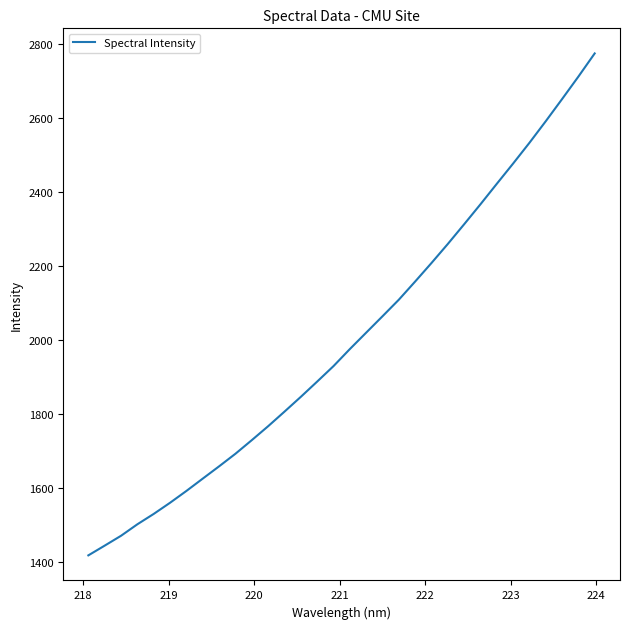

What is the maximum value shown in the chart?

2773.9